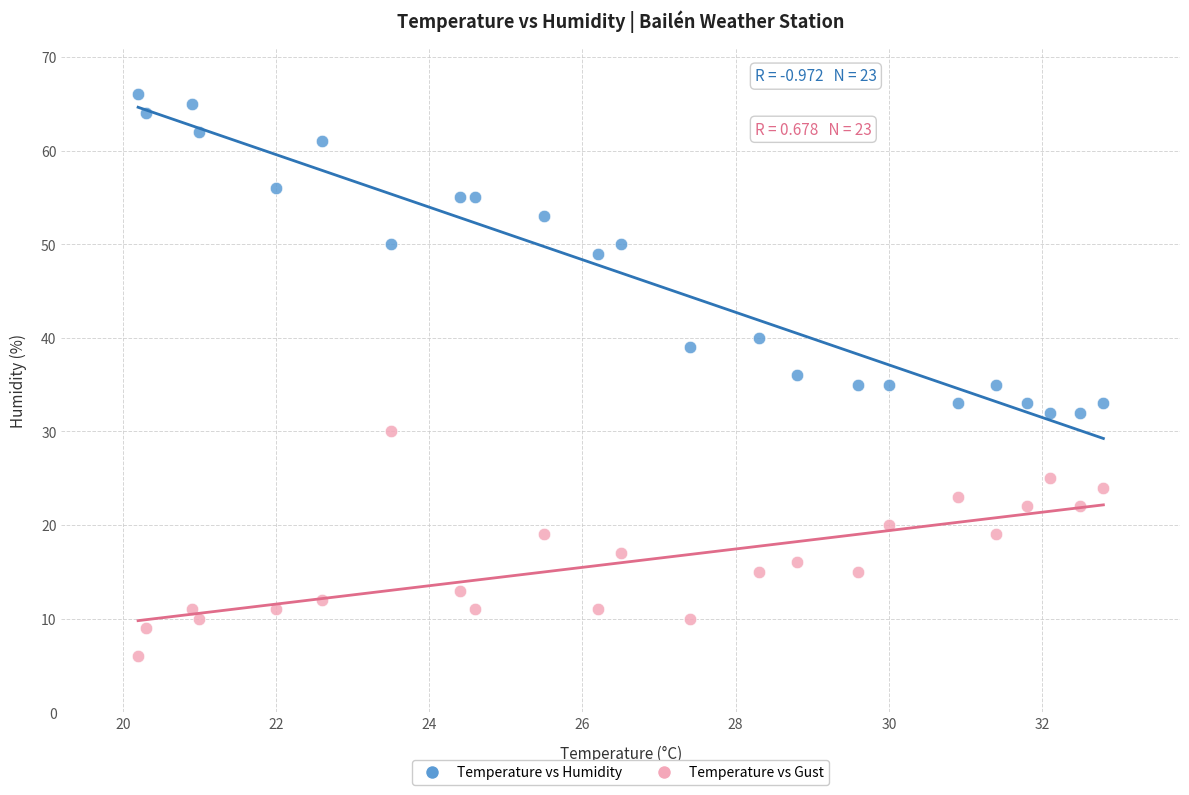

Which series contains the lowest Y value?

Temperature vs Gust